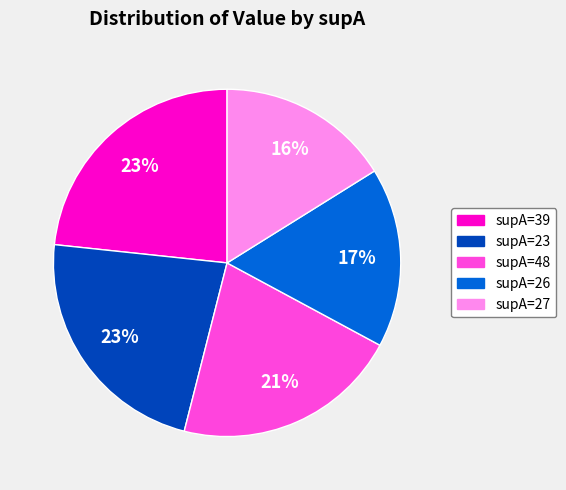

True or false: supA=27 accounts for 16% of the total.

True